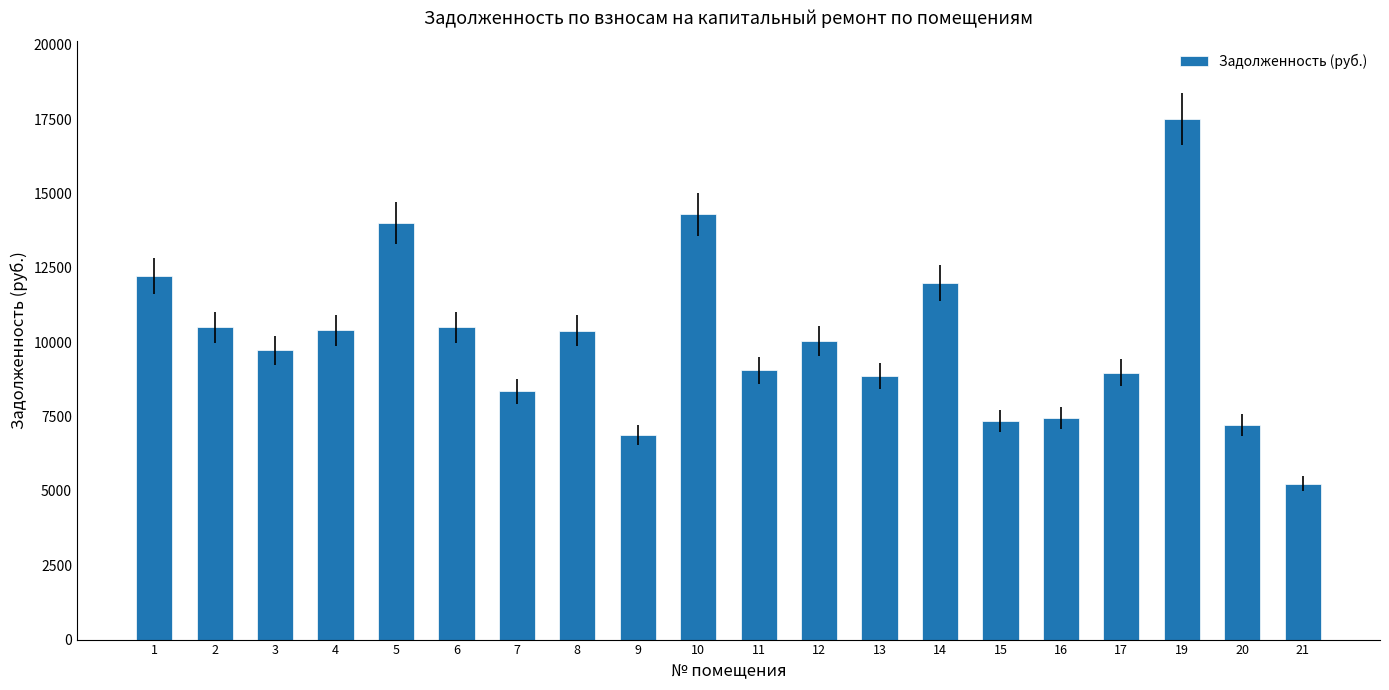

At which category does the chart reach its minimum across all series?

21